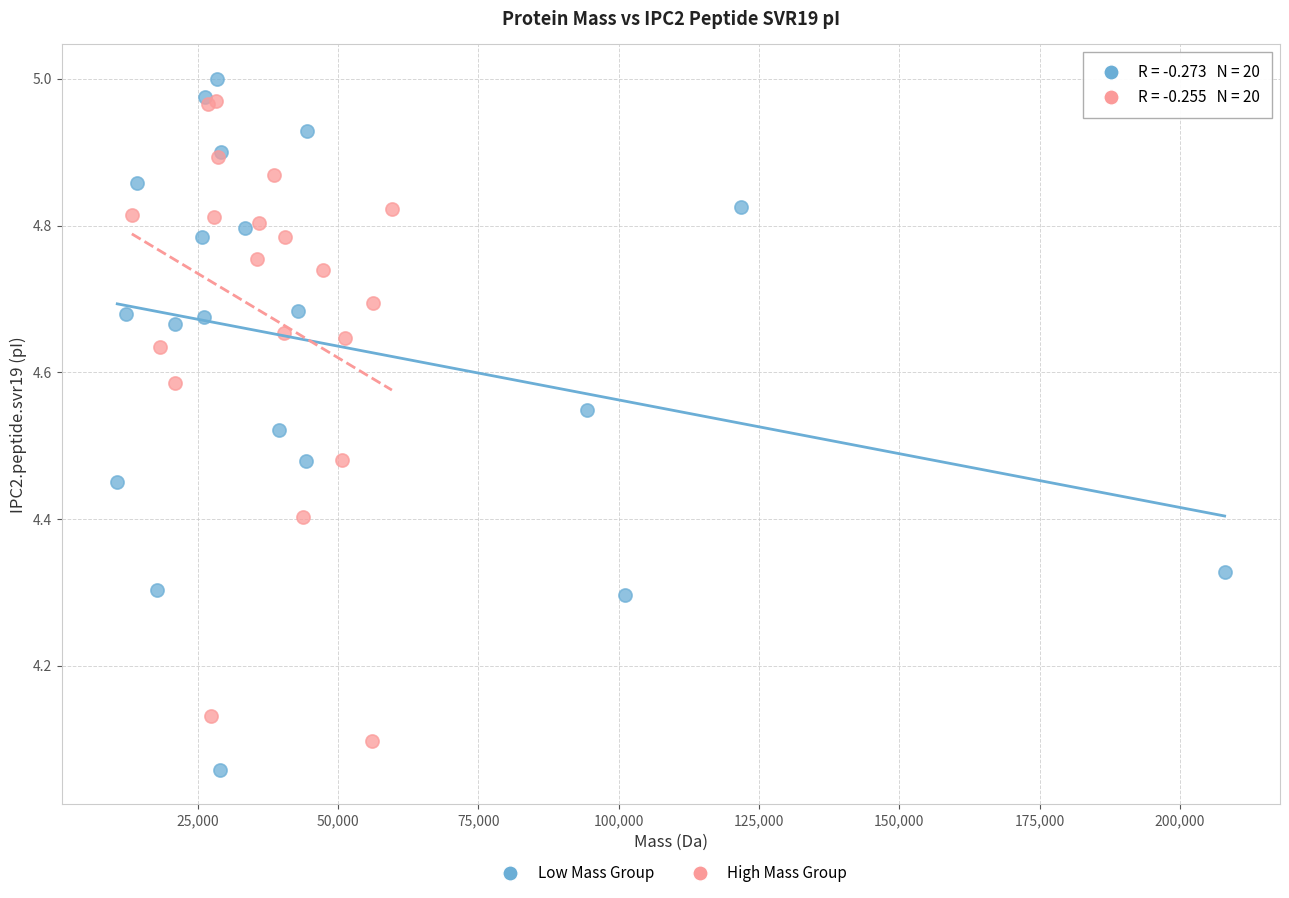

Which series has the largest Y range (max minus min)?

Low Mass Group